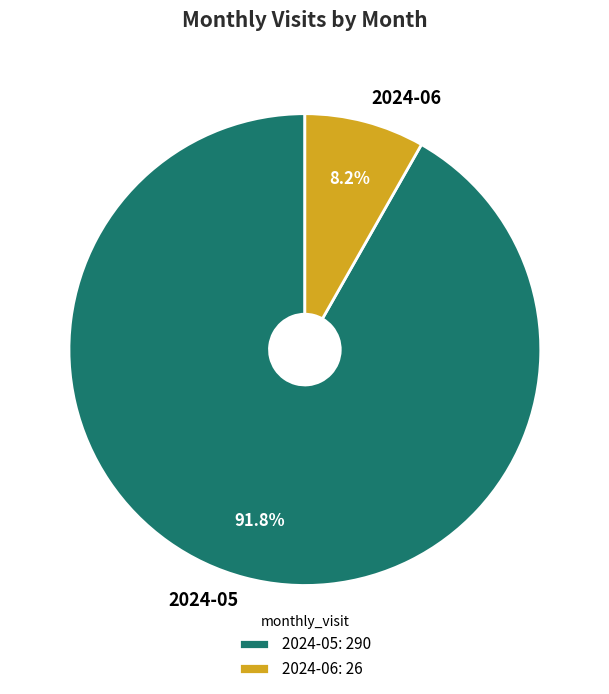

Is there any slice that represents more than half of the pie?

Yes